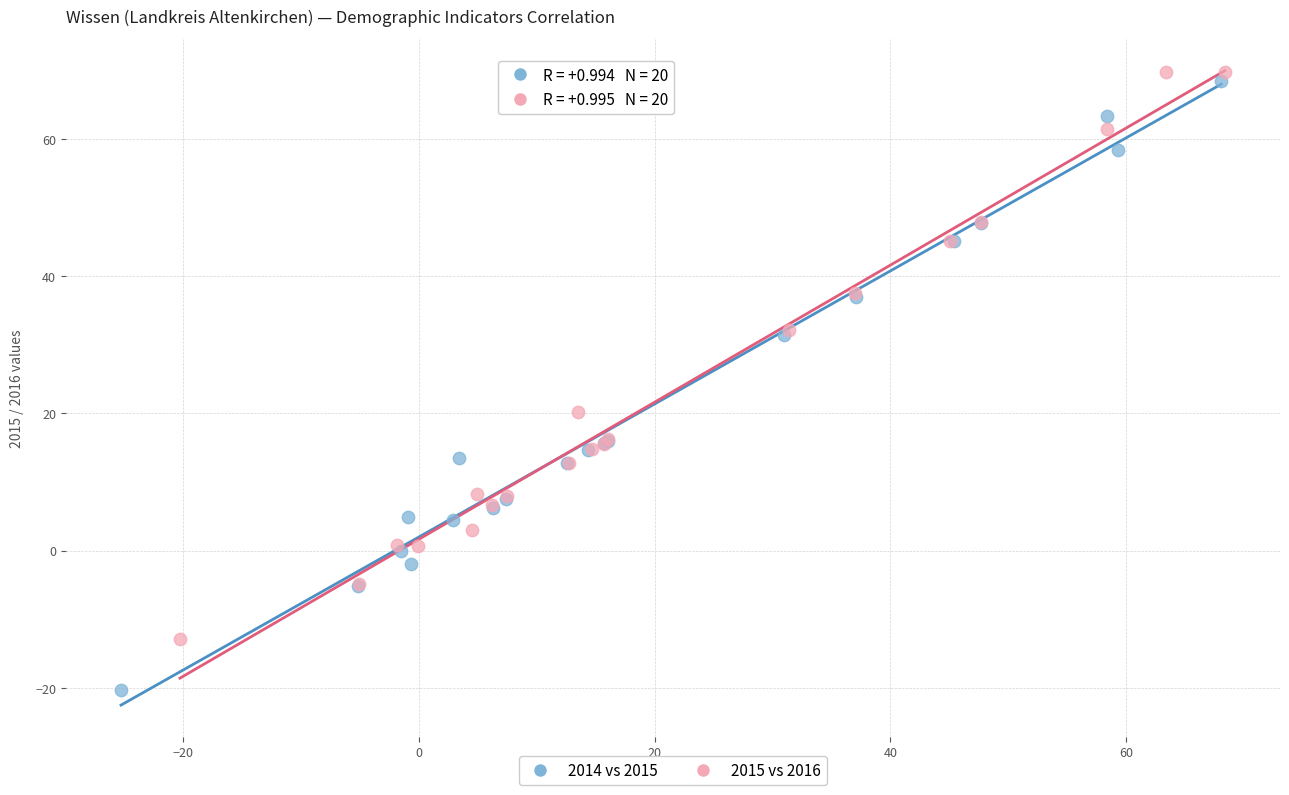

What are all the series names shown in the legend?

2014 vs 2015, 2015 vs 2016